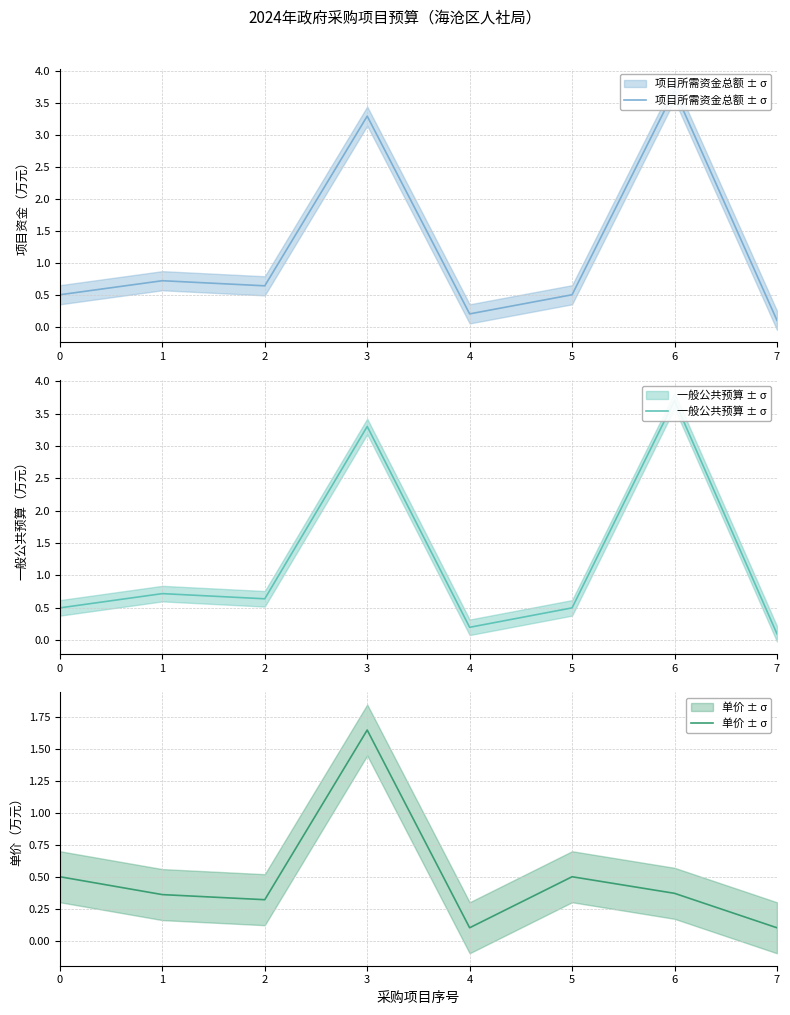

Which has a higher value, 1 or 4?

1